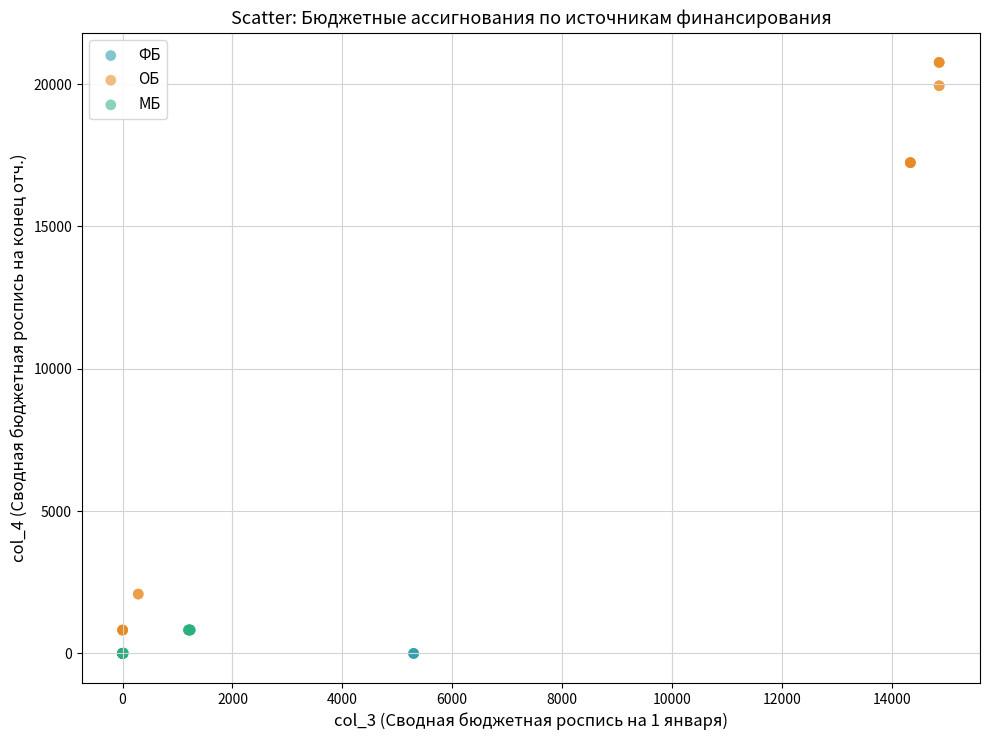

Which series contains the highest Y value?

ОБ